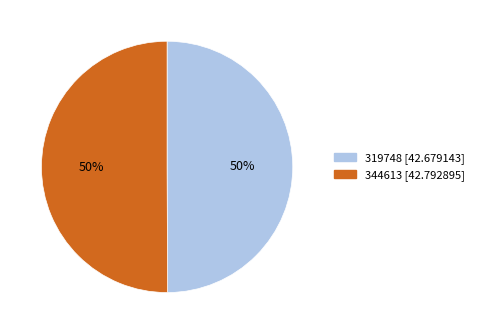

How many slices are in this pie chart?

2